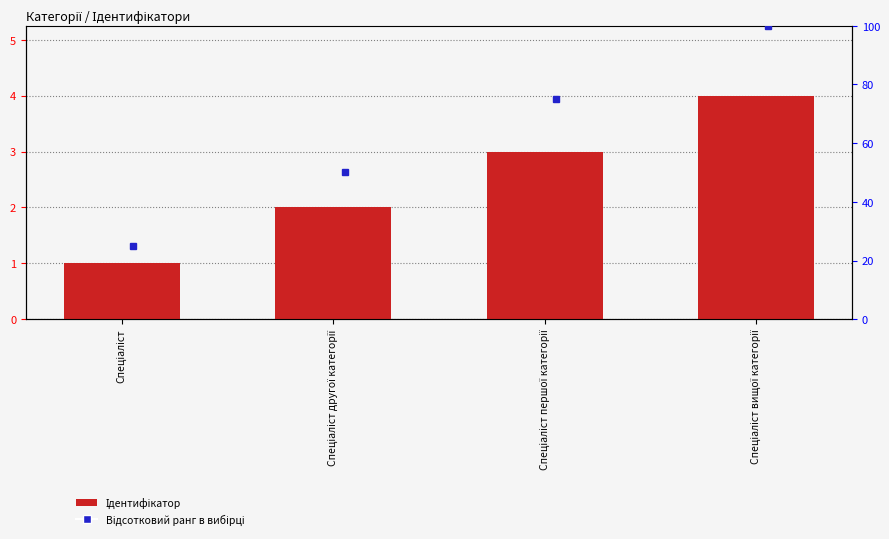

How many values exceed 3?

1